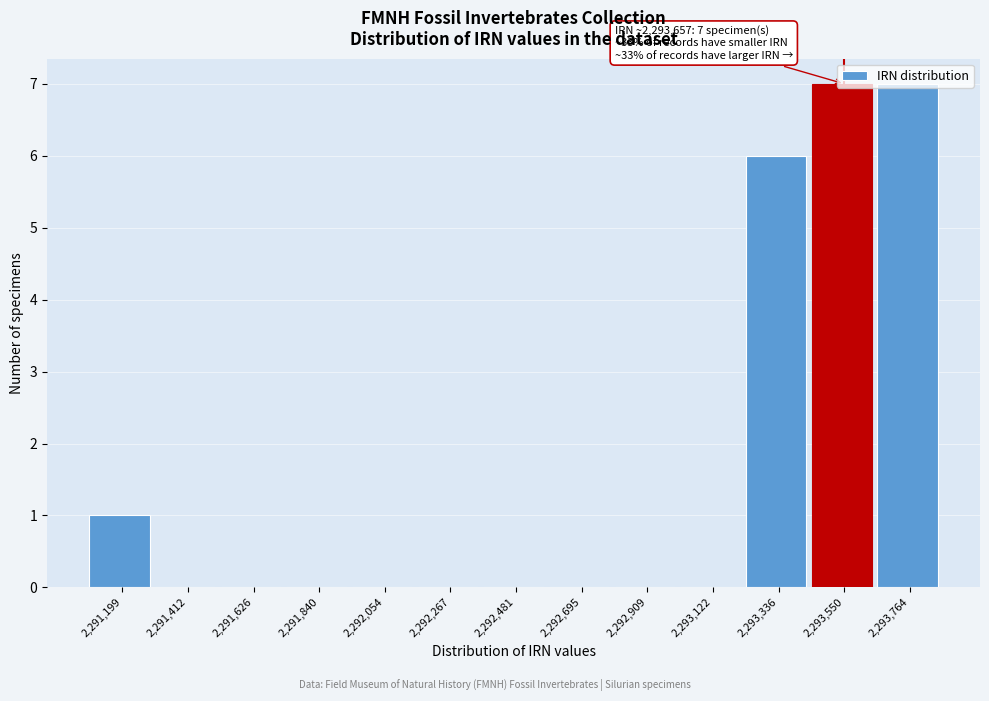

What is the greatest value displayed?

7